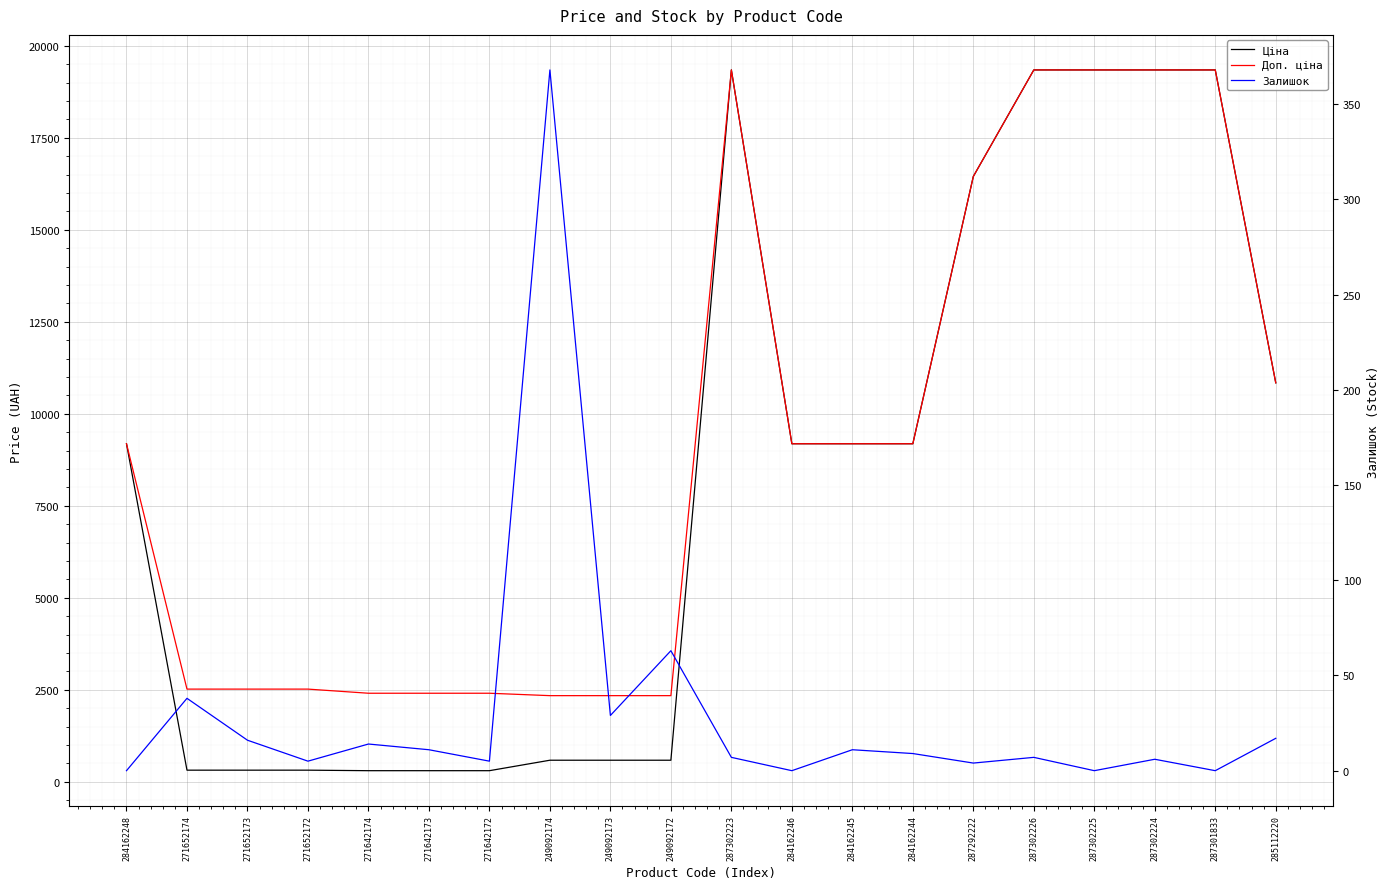

Which series changed the most between 287302226 and 287302225?

Залишок